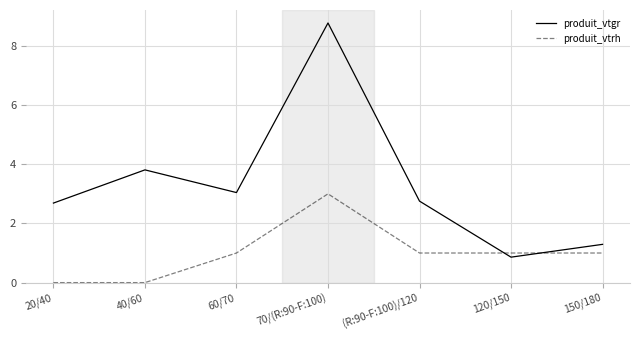

What are all the series names shown in the legend?

produit_vtgr, produit_vtrh